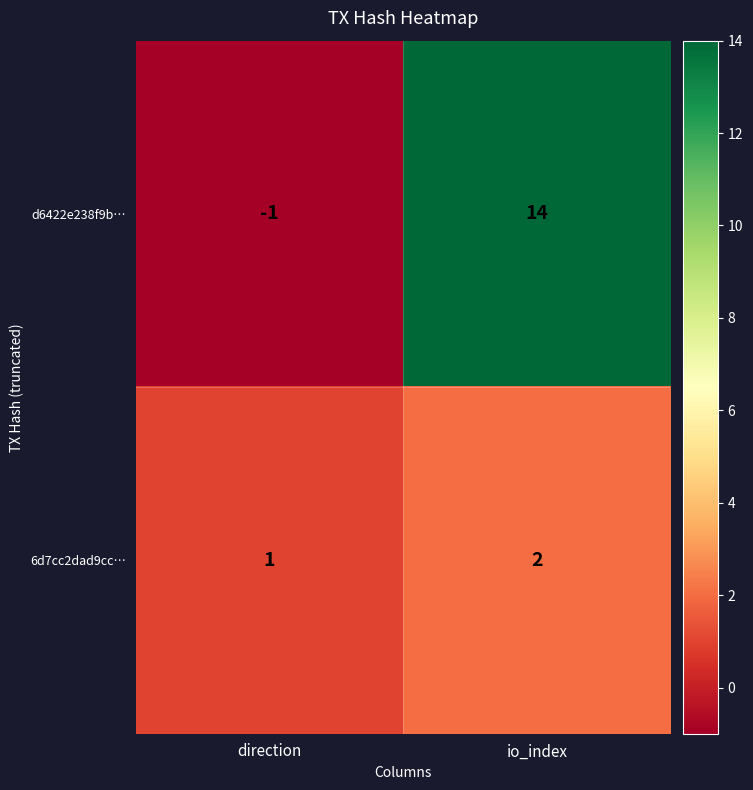

Count the number of categories in the chart.

2